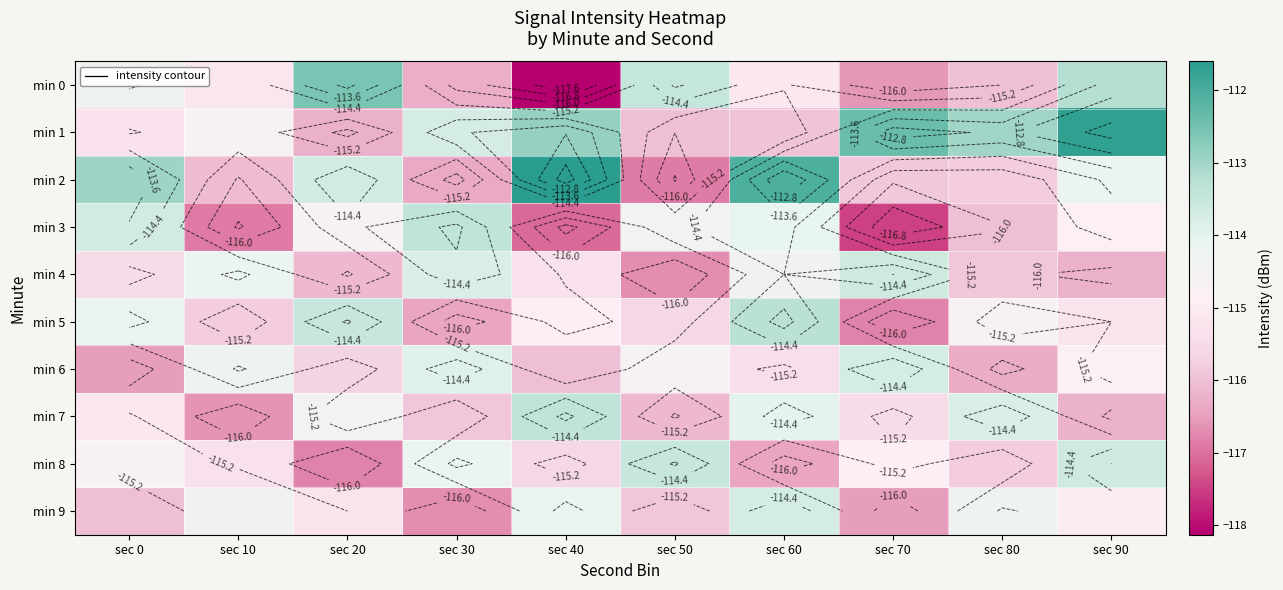

The min 4 series shows -193.2 at sec 40. True or false?

False